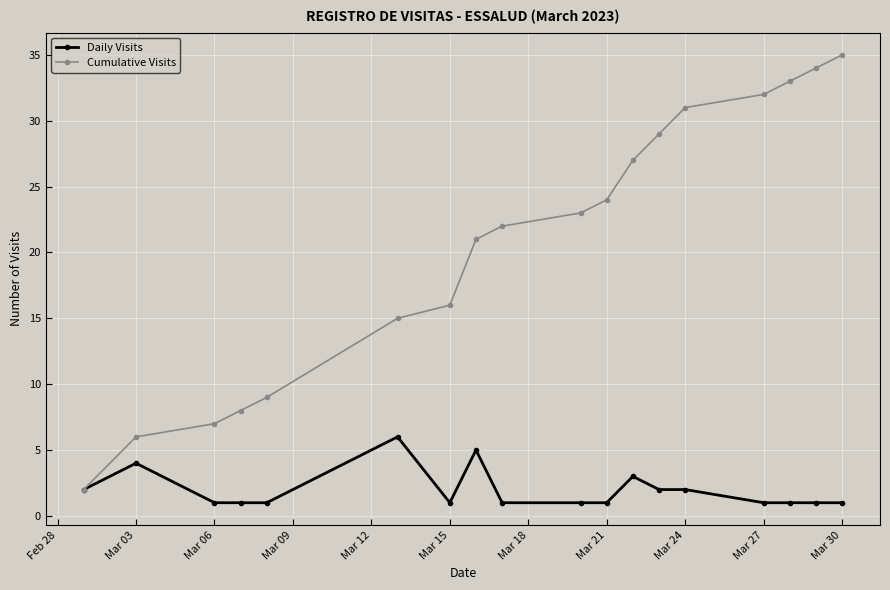

True or false: Cumulative Visits has more than 0 points higher than both neighbors.

False